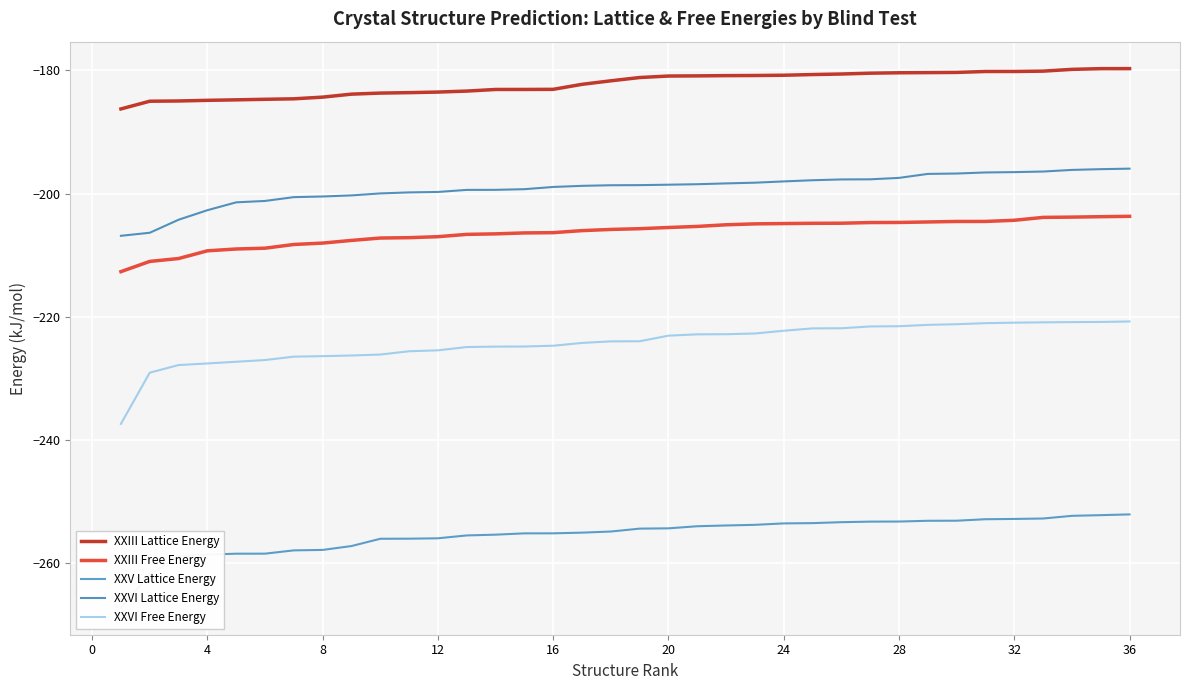

The XXVI Lattice Energy series shows -320.5 at 36. True or false?

False